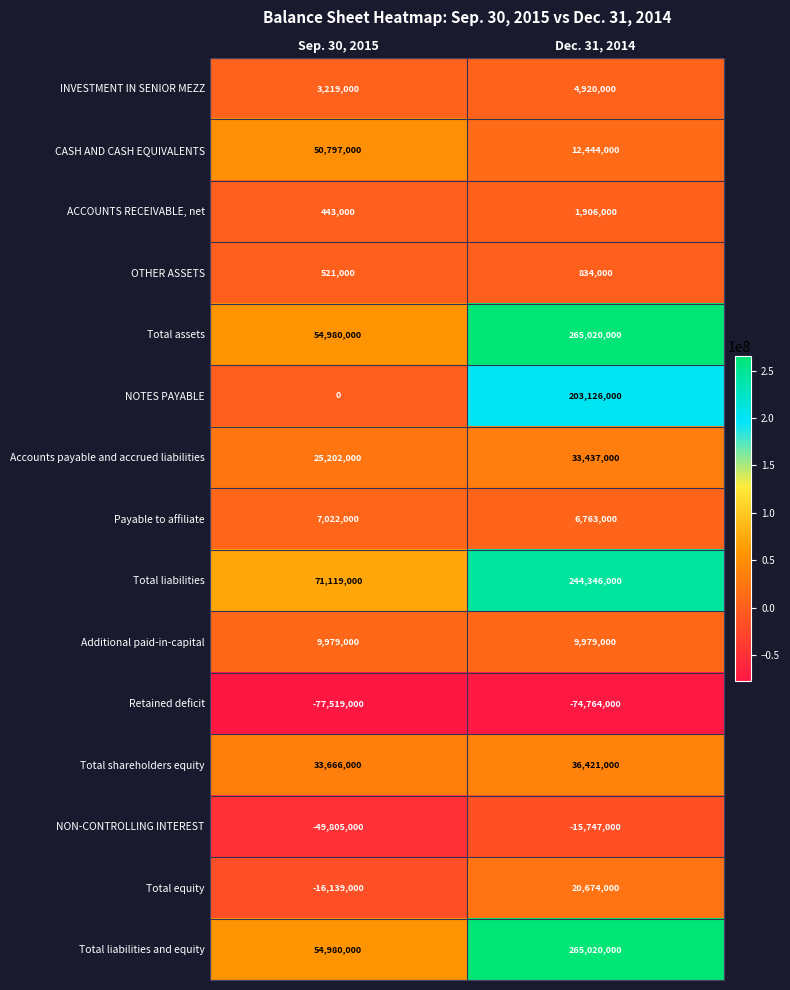

Reading left to right, list all the values displayed in this chart.

INVESTMENT IN SENIOR MEZZ: Sep. 30, 2015=3219000	Dec. 31, 2014=4920000
CASH AND CASH EQUIVALENTS: Sep. 30, 2015=50797000	Dec. 31, 2014=12444000
ACCOUNTS RECEIVABLE, net: Sep. 30, 2015=443000	Dec. 31, 2014=1906000
OTHER ASSETS: Sep. 30, 2015=521000	Dec. 31, 2014=834000
Total assets: Sep. 30, 2015=54980000	Dec. 31, 2014=265020000
NOTES PAYABLE: Sep. 30, 2015=0	Dec. 31, 2014=203126000
Accounts payable and accrued liabilities: Sep. 30, 2015=25202000	Dec. 31, 2014=33437000
Payable to affiliate: Sep. 30, 2015=7022000	Dec. 31, 2014=6763000
Total liabilities: Sep. 30, 2015=71119000	Dec. 31, 2014=244346000
Additional paid-in-capital: Sep. 30, 2015=9979000	Dec. 31, 2014=9979000
Retained deficit: Sep. 30, 2015=-77519000	Dec. 31, 2014=-74764000
Total shareholders equity: Sep. 30, 2015=33666000	Dec. 31, 2014=36421000
NON-CONTROLLING INTEREST: Sep. 30, 2015=-49805000	Dec. 31, 2014=-15747000
Total equity: Sep. 30, 2015=-16139000	Dec. 31, 2014=20674000
Total liabilities and equity: Sep. 30, 2015=54980000	Dec. 31, 2014=265020000